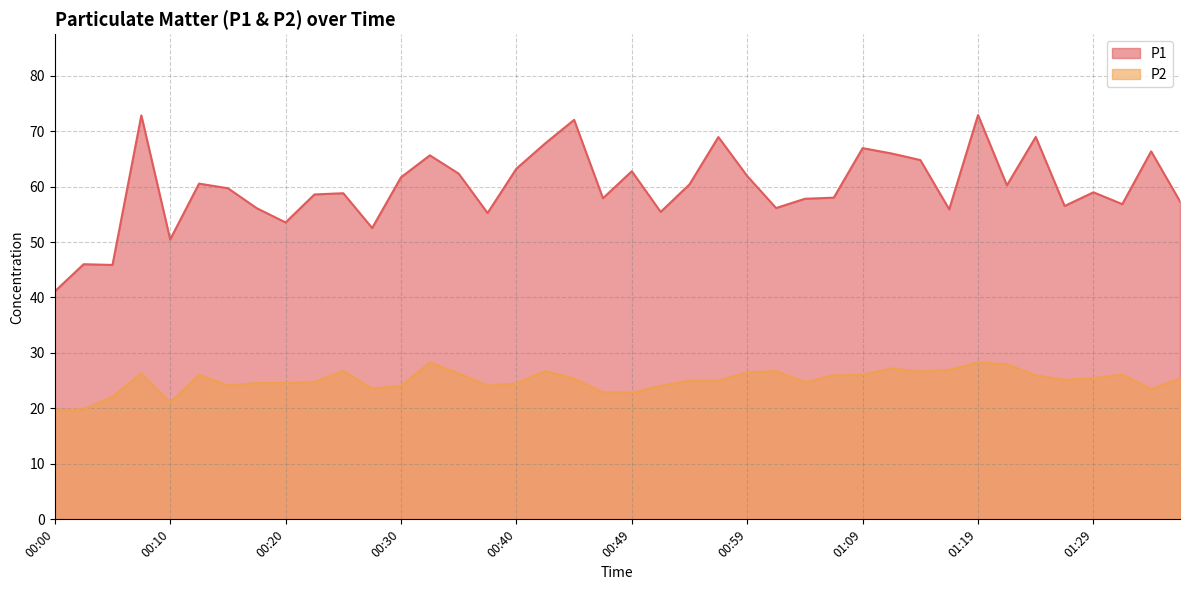

True or false: P1 has more than 1 interior local peaks.

True